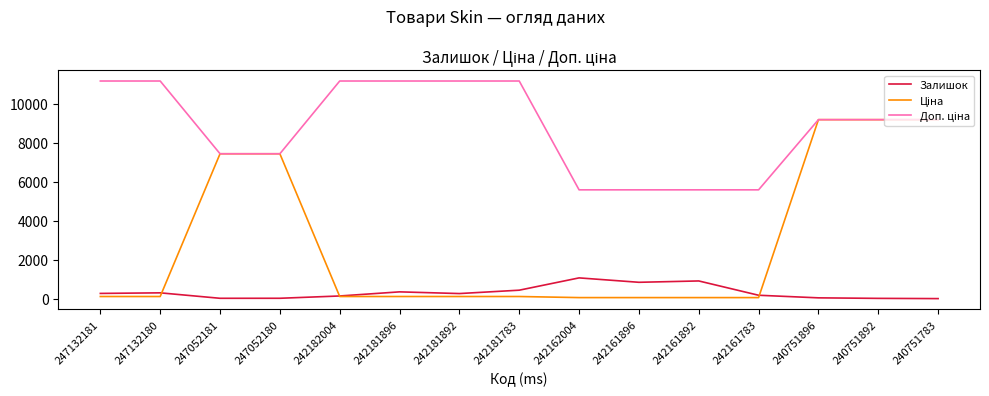

The Залишок series shows 16.0 at 240751892. True or false?

True